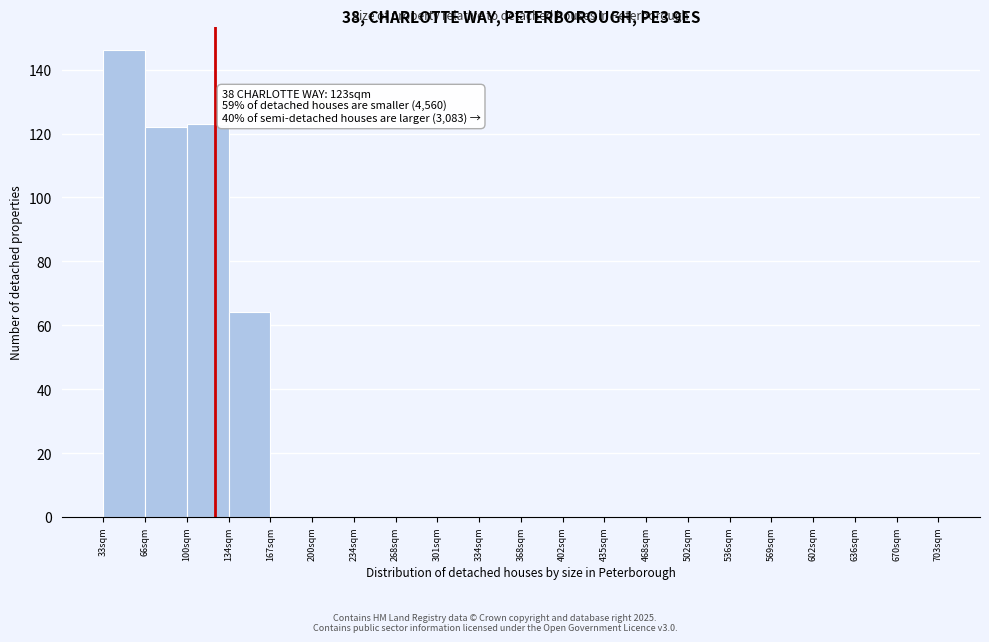

Which range on the x-axis has the tallest bar?

33.0 to 66.5